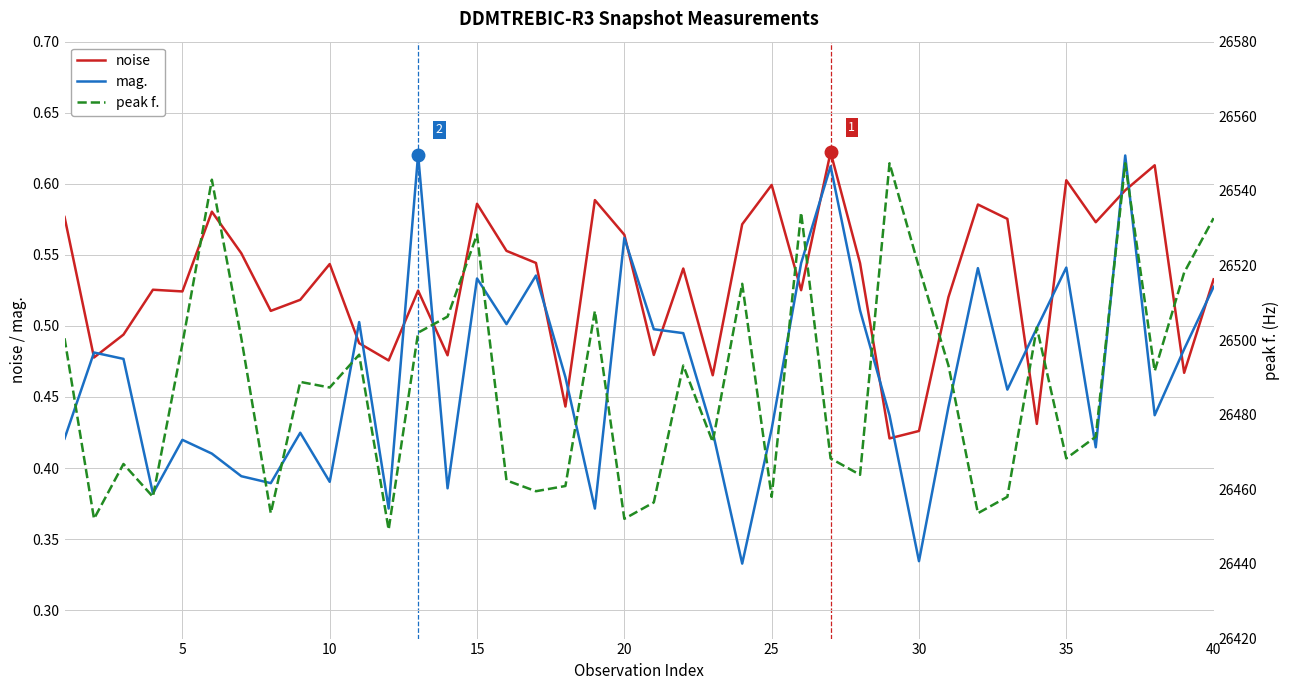

True or false: peak f. and mag. intersect in this chart.

False